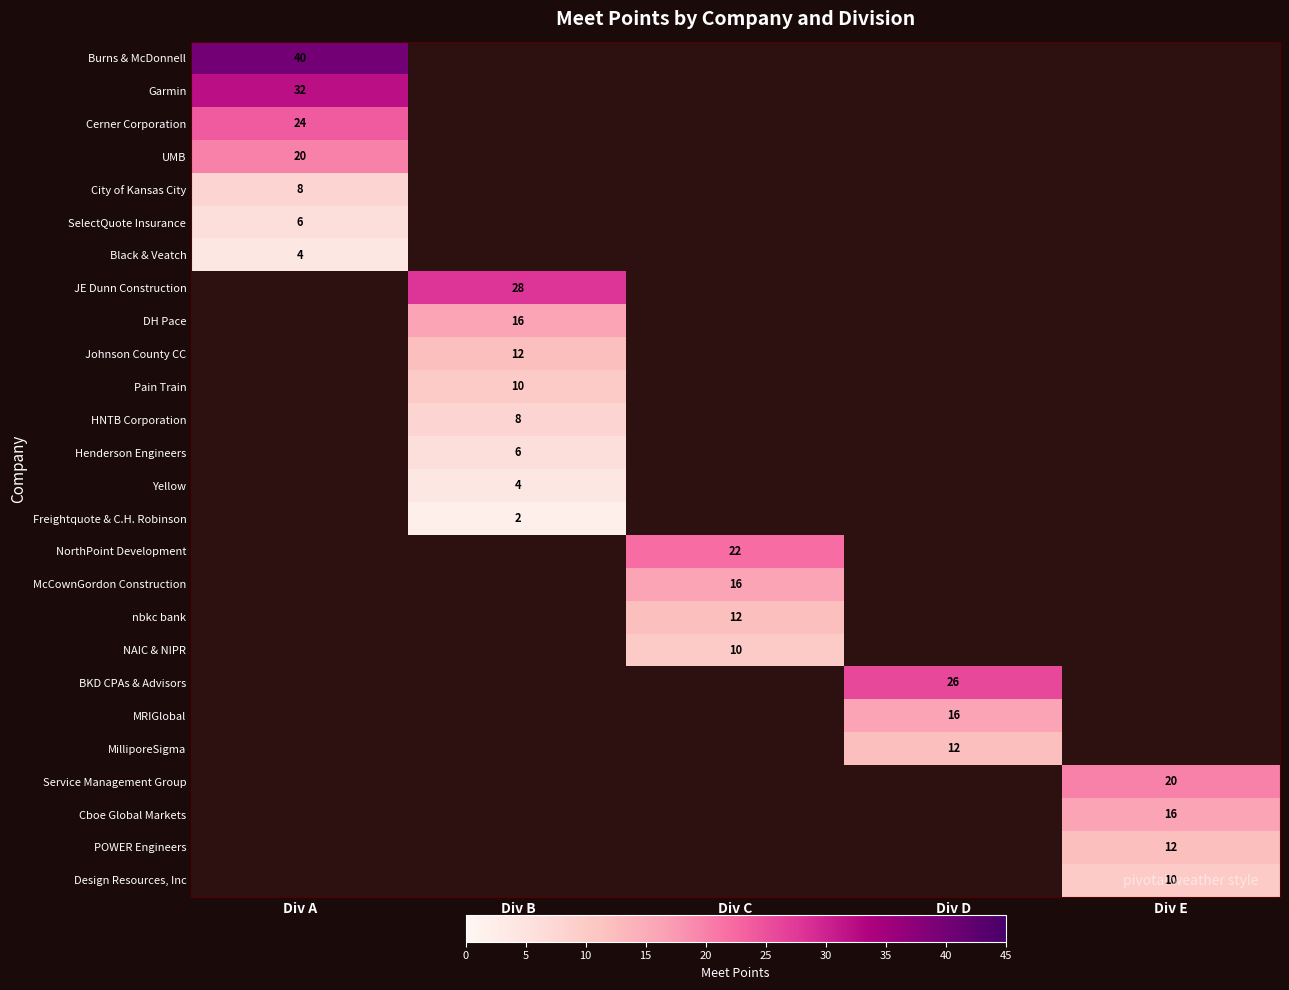

True or false: BKD CPAs & Advisors has a value of 26 at Div D.

True